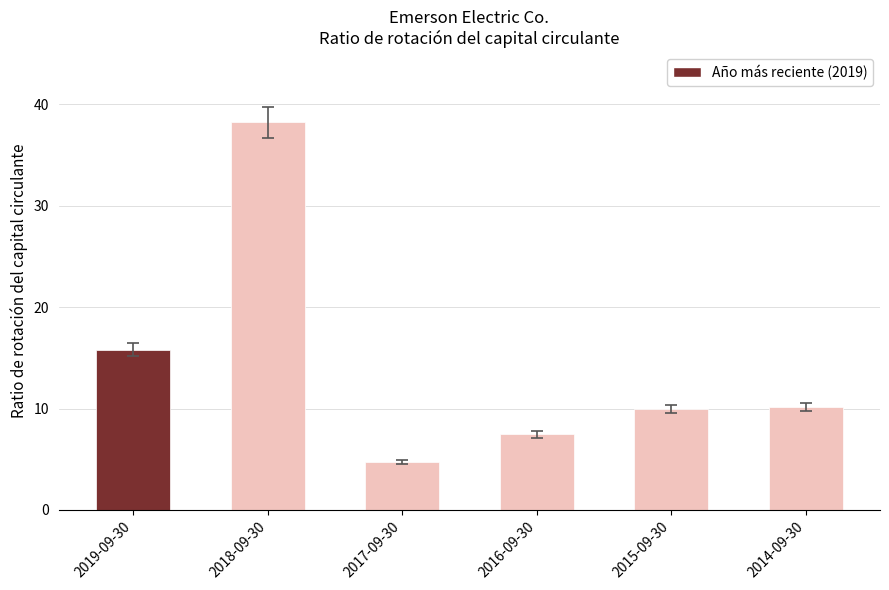

Reading left to right, list all the values displayed in this chart.

15.8	38.3	4.8	7.4	9.9	10.2